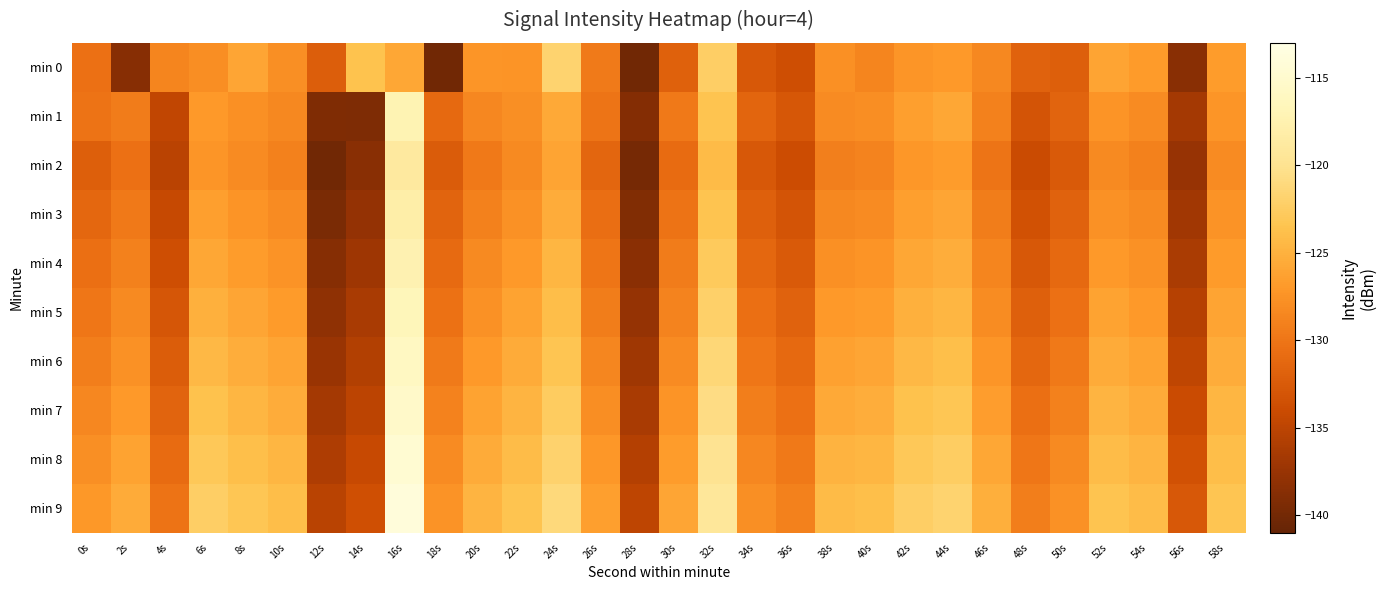

How many data points does each series have?

30